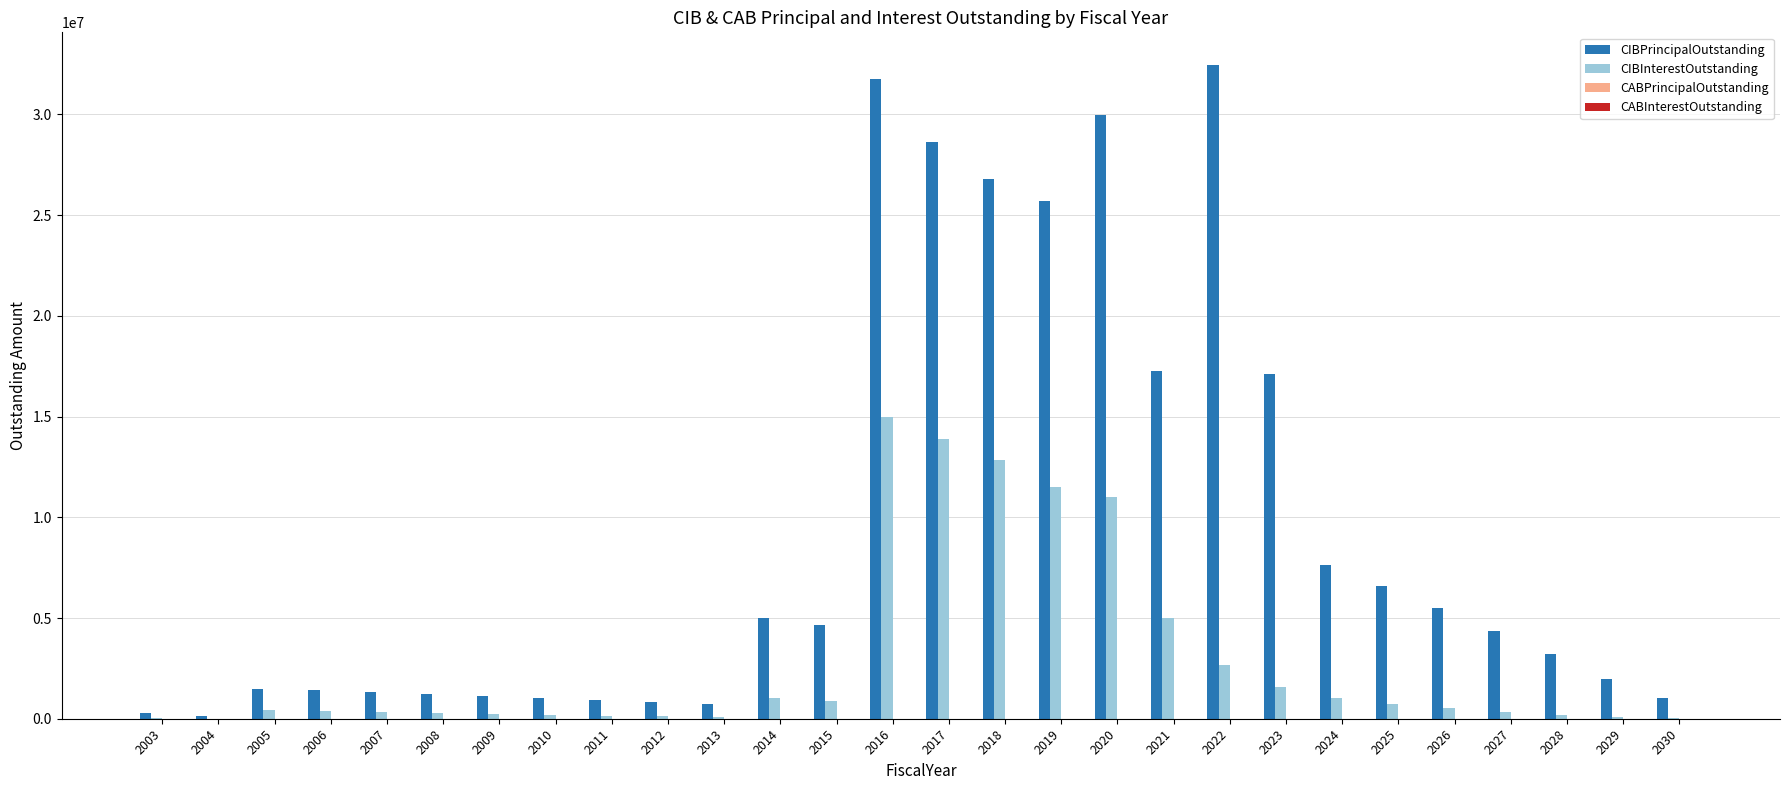

The value of CIBPrincipalOutstanding at 2024 is 2998208.1. True or false?

False